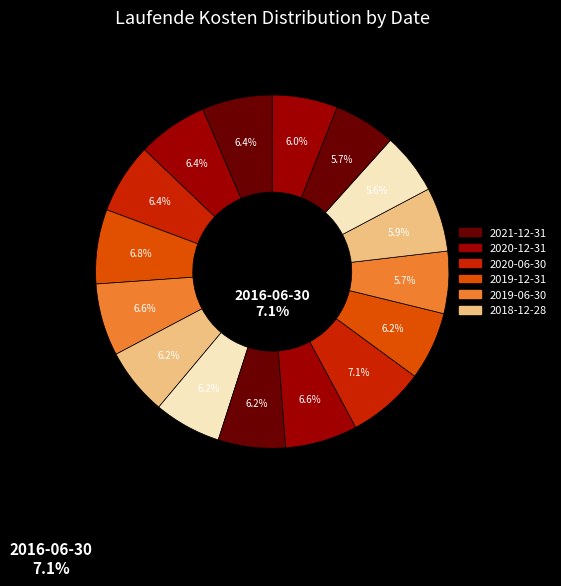

What percentage is NOT represented by 2013-12-31?

94.1%